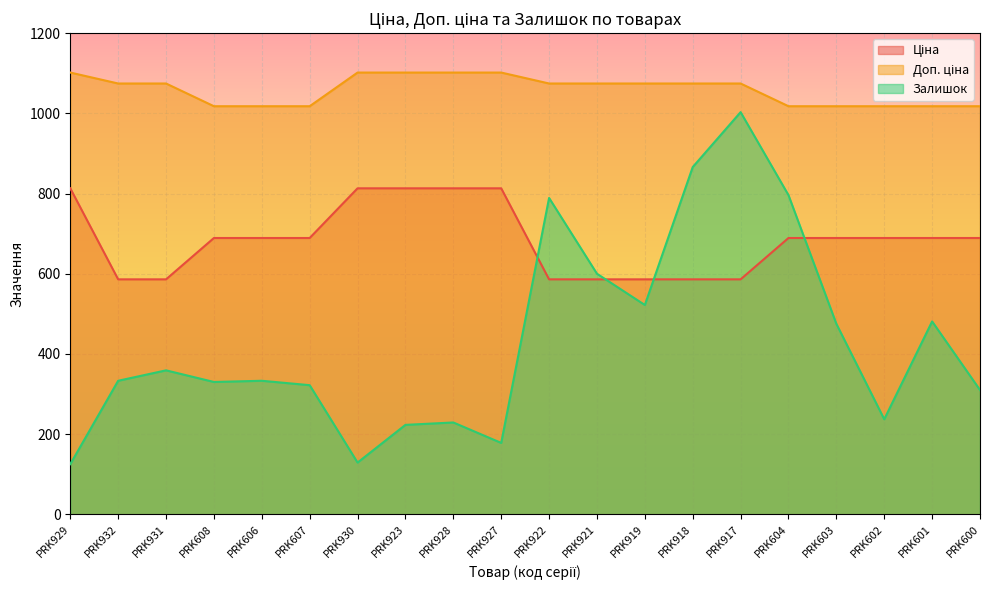

Reading left to right, what are all the values shown in this chart?

Ціна: 813.0	586.0	586.0	689.1	689.1	689.1	813.0	813.0	813.0	813.0	586.0	586.0	586.0	586.0	586.0	689.1	689.1	689.1	689.1	689.1
Доп. ціна: 1101.8	1074.5	1074.5	1017.8	1017.8	1017.8	1101.8	1101.8	1101.8	1101.8	1074.5	1074.5	1074.5	1074.5	1074.5	1017.8	1017.8	1017.8	1017.8	1017.8
Залишок: 125.0	333.0	359.0	330.0	333.0	322.0	129.0	223.0	229.0	178.0	789.0	600.0	522.0	866.0	1003.0	796.0	475.0	237.0	481.0	310.0